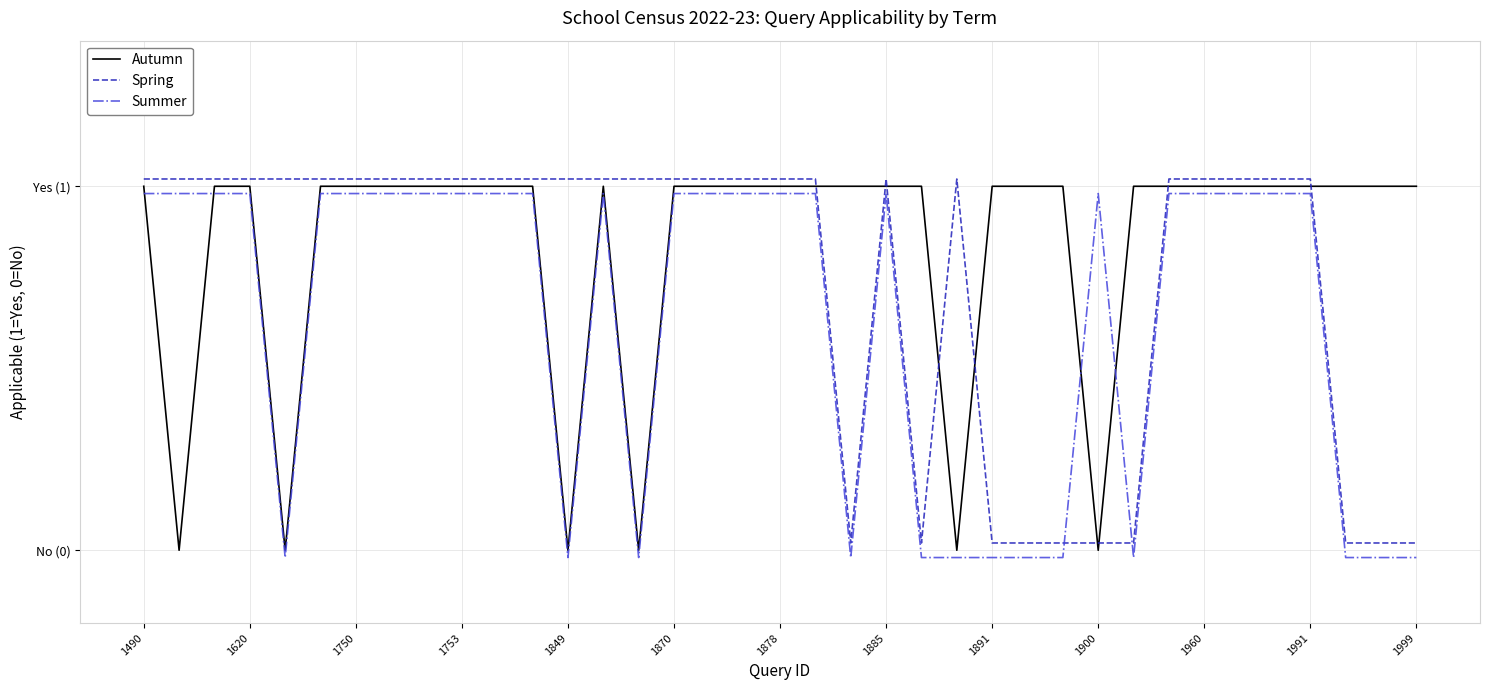

How many negative values does the Summer series have?

13